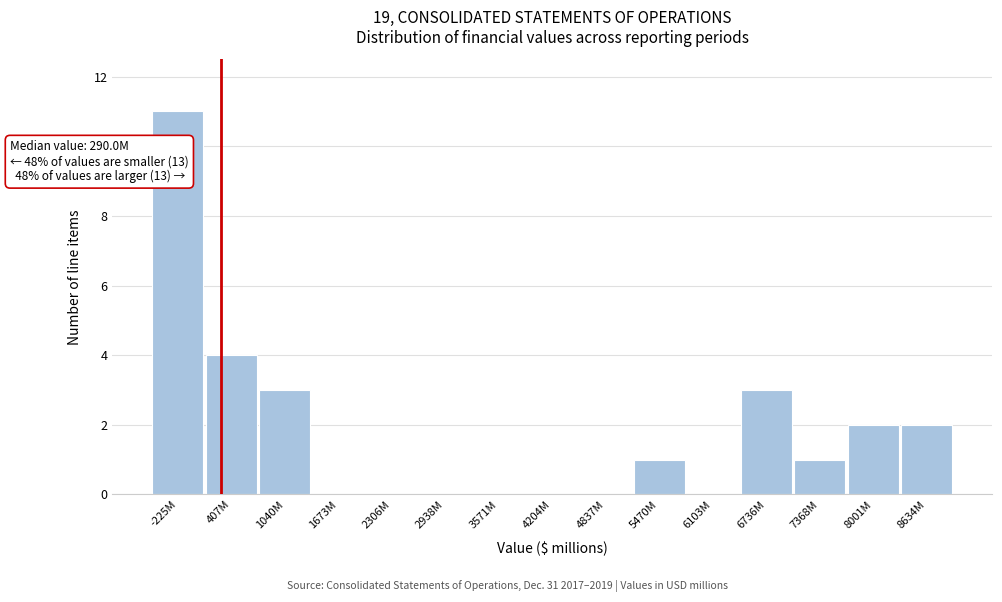

Reading left to right, transcribe all the data shown in this chart.

-225M=11	407M=4	1040M=3	1673M=0	2306M=0	2938M=0	3571M=0	4204M=0	4837M=0	5470M=1	6103M=0	6736M=3	7368M=1	8001M=2	8634M=2